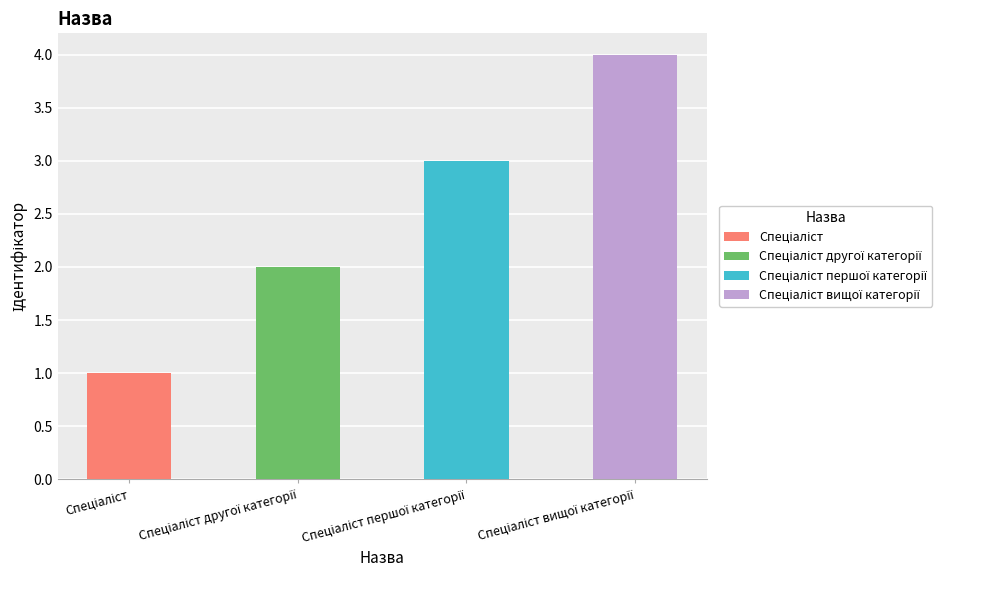

Rank the categories by value from highest to lowest.

Спеціаліст вищої категорії, Спеціаліст першої категорії, Спеціаліст другої категорії, Спеціаліст